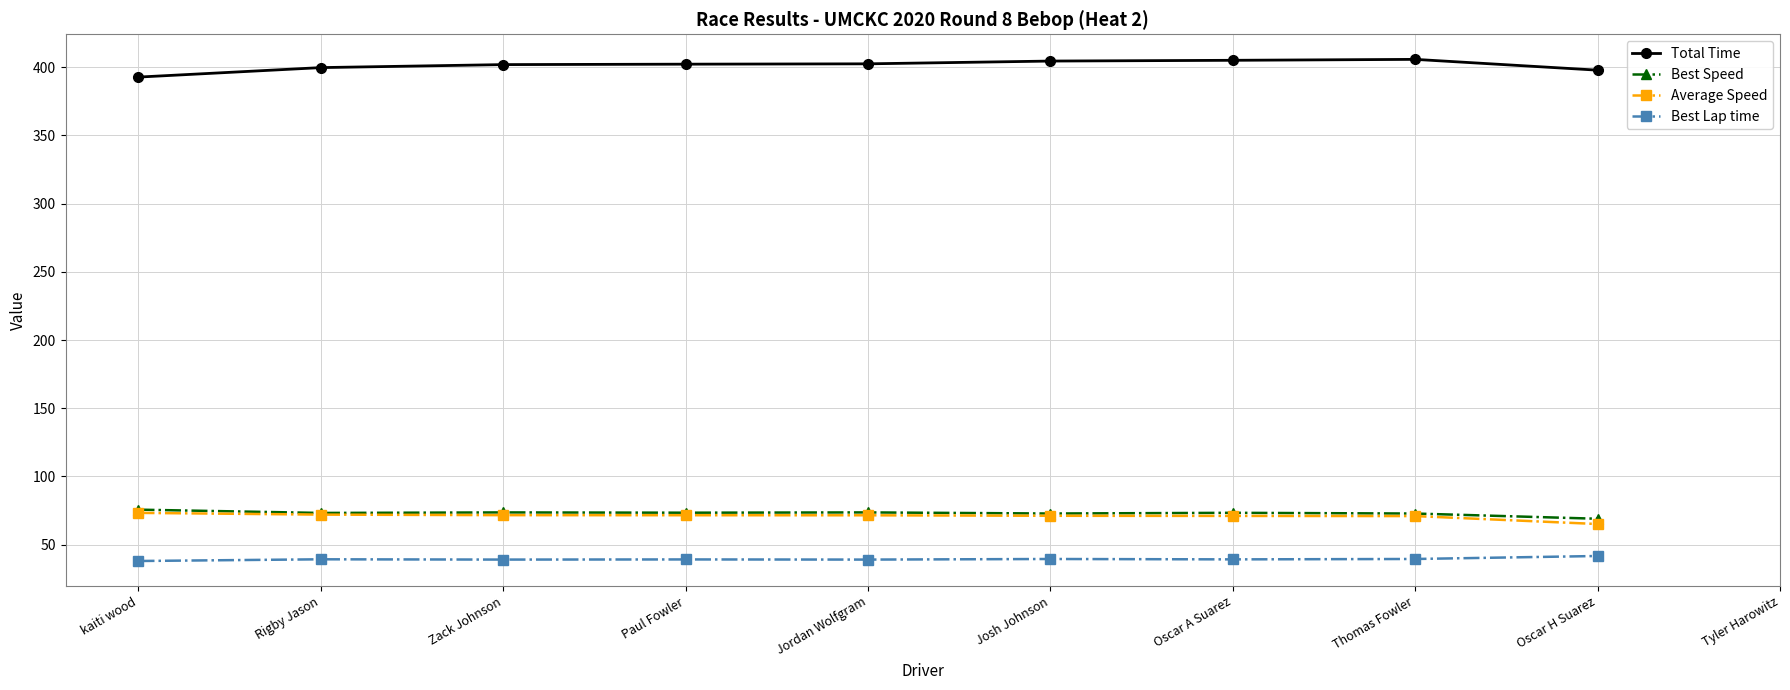

Does the chart display data point markers on the line(s)?

Yes